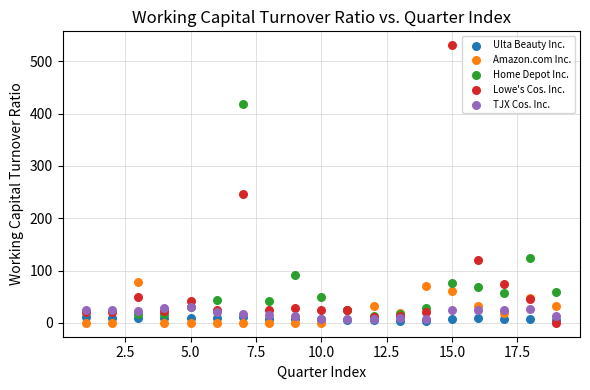

Which series contains the highest Y value?

Lowe's Cos. Inc.